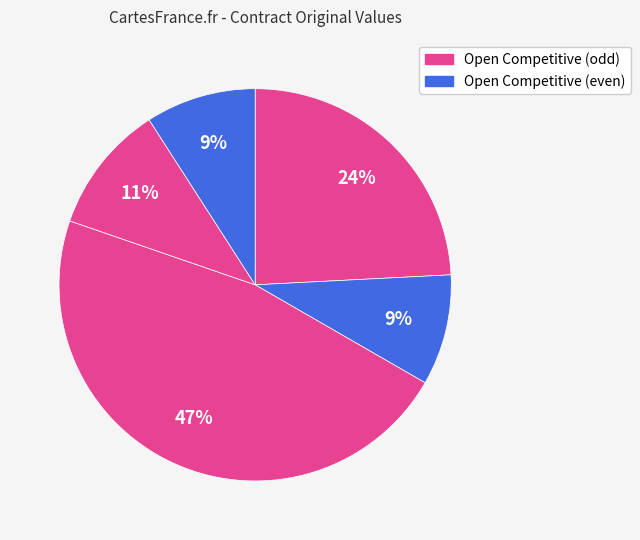

Count the number of slices in the pie.

5